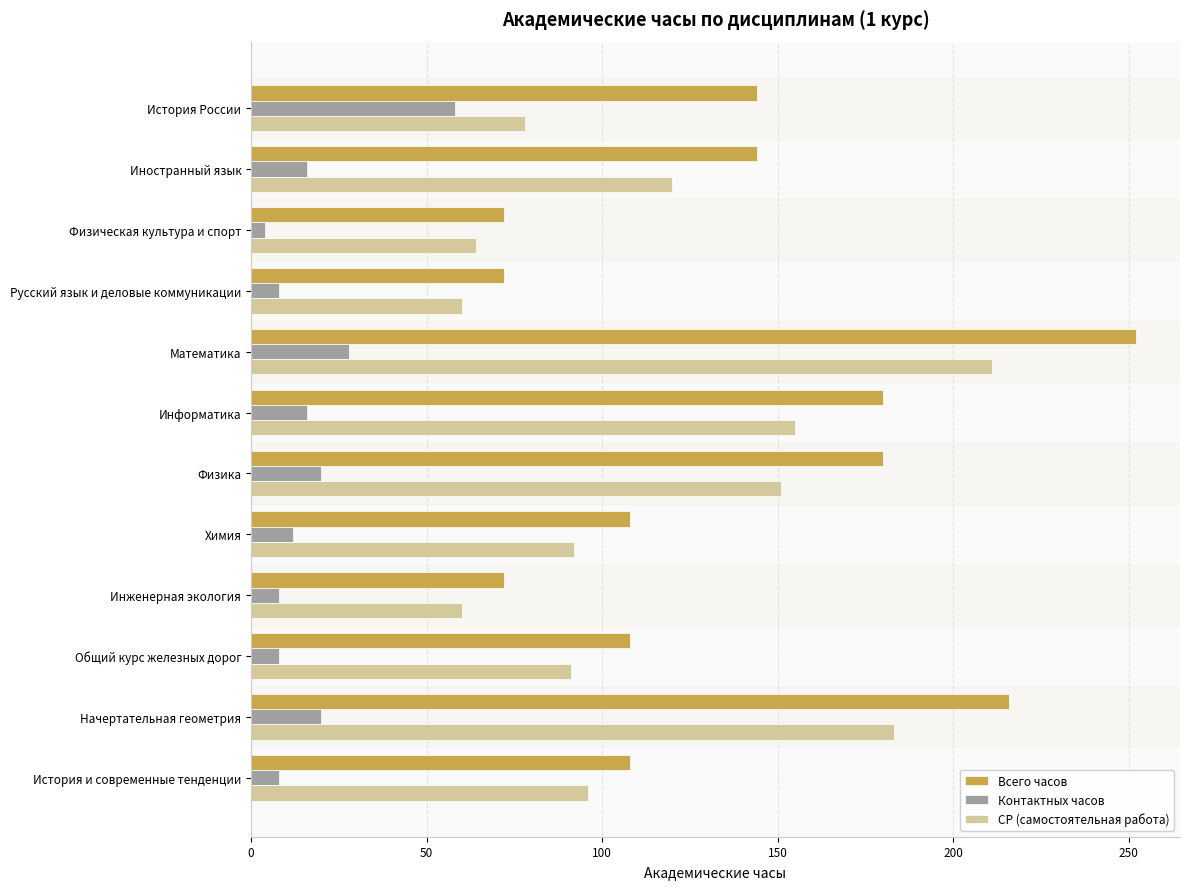

At which category is the sum across all series the highest?

Математика